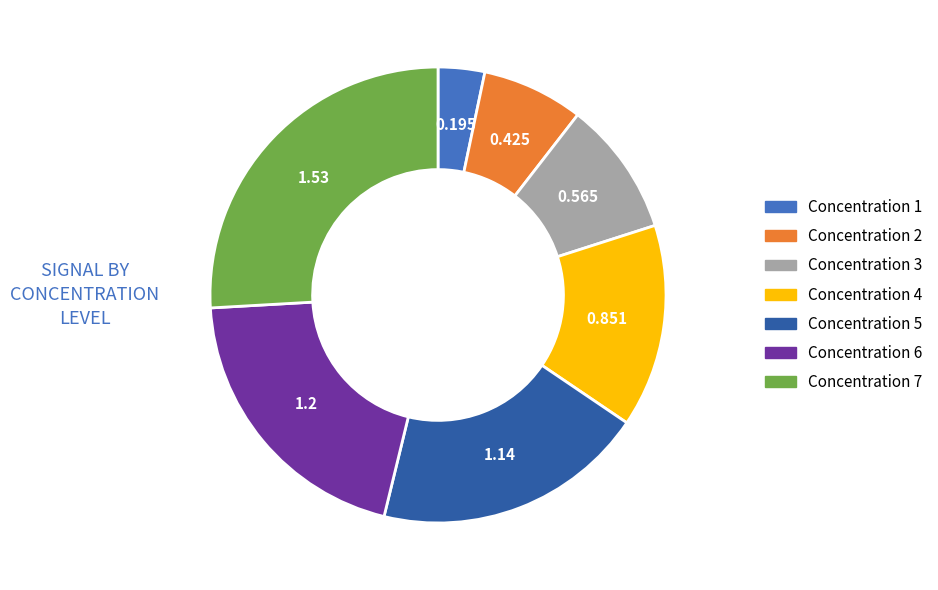

Does Concentration 2 account for over 50% of the chart?

No